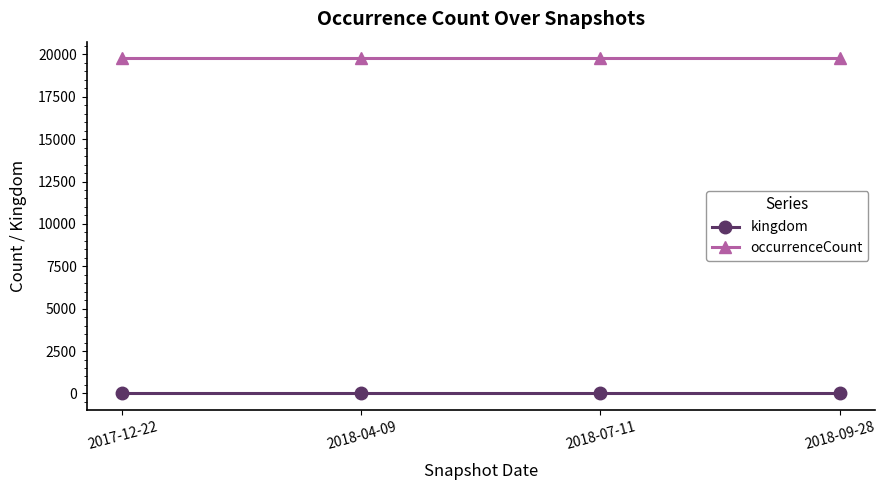

Does the chart have visible grid lines?

No